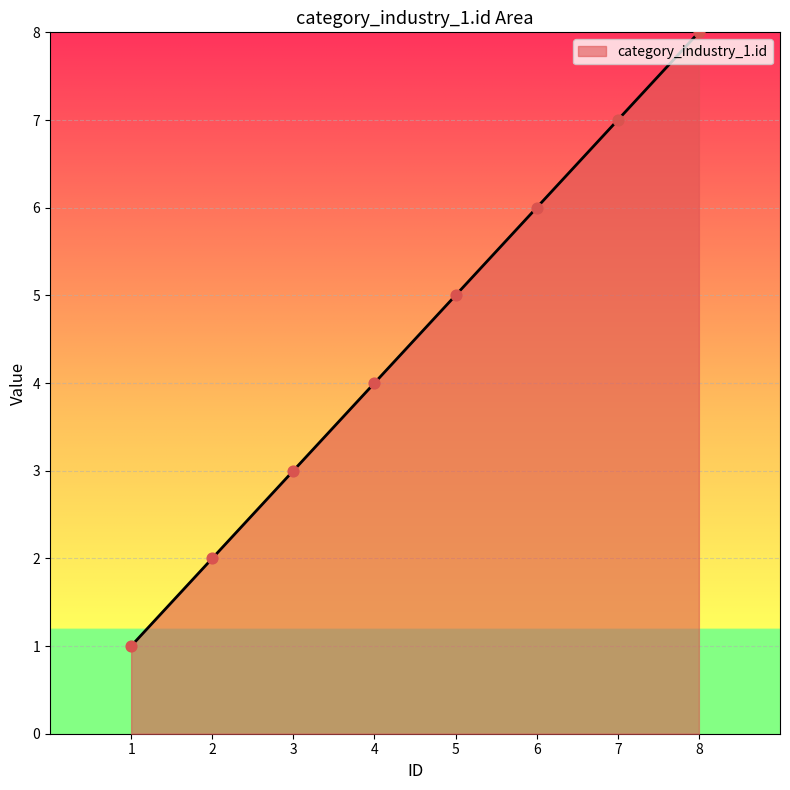

Between 7 and 3, which is larger?

7